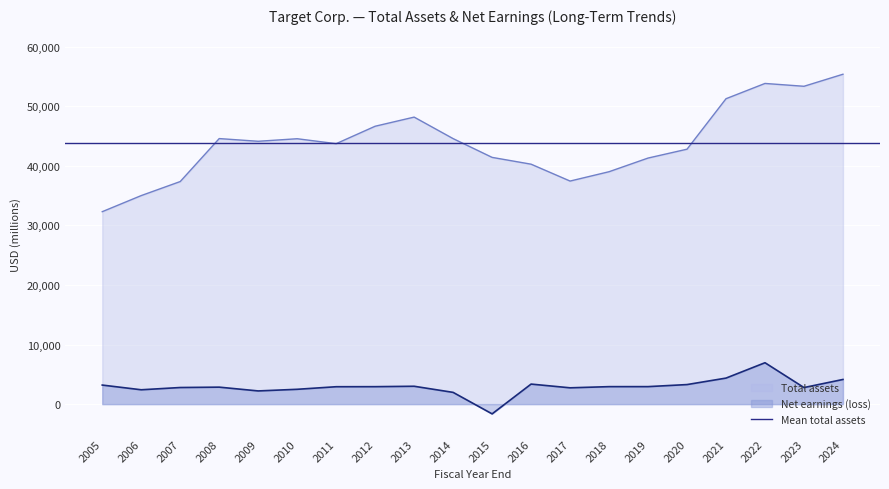

At which category is the sum across all series the highest?

2022